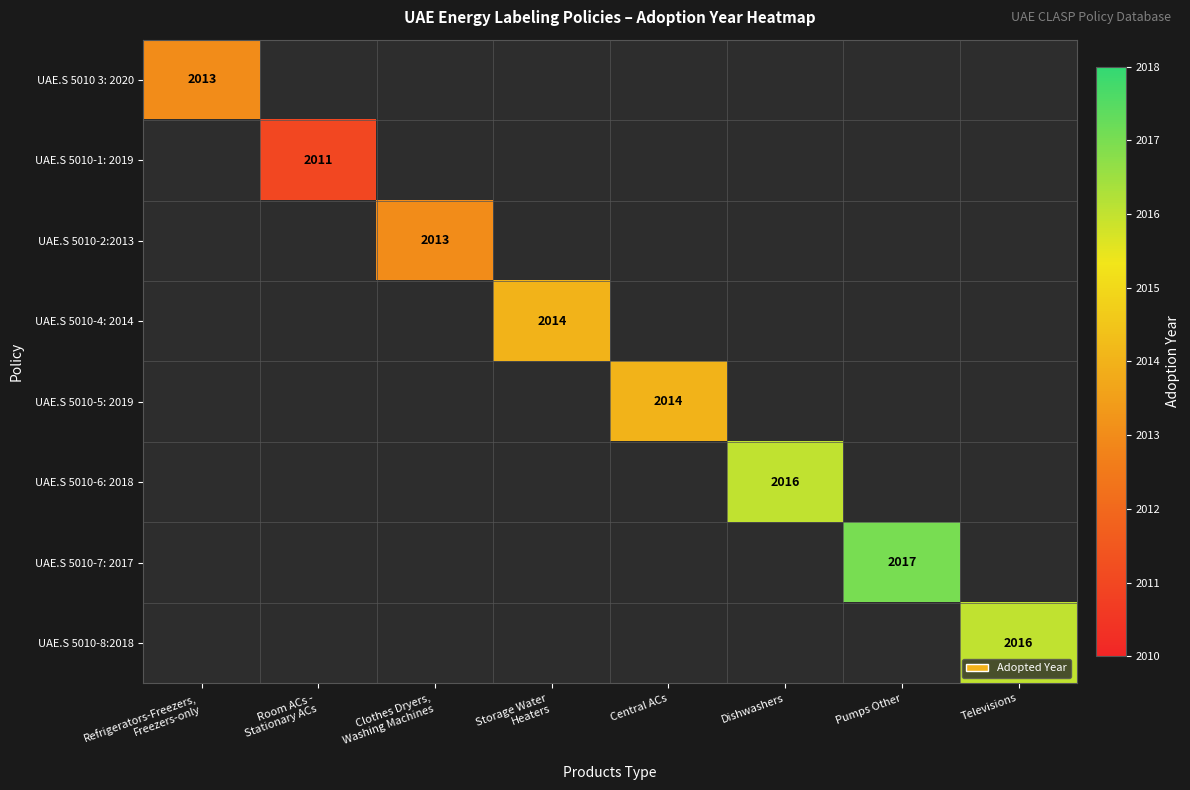

True or false: UAE.S 5010-7: 2017 has a value of 3359 at Pumps Other.

False